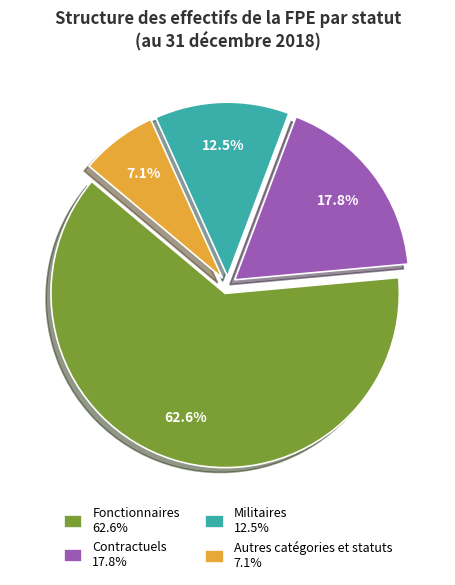

What portion of the pie excludes Autres catégories et statuts?

92.9%